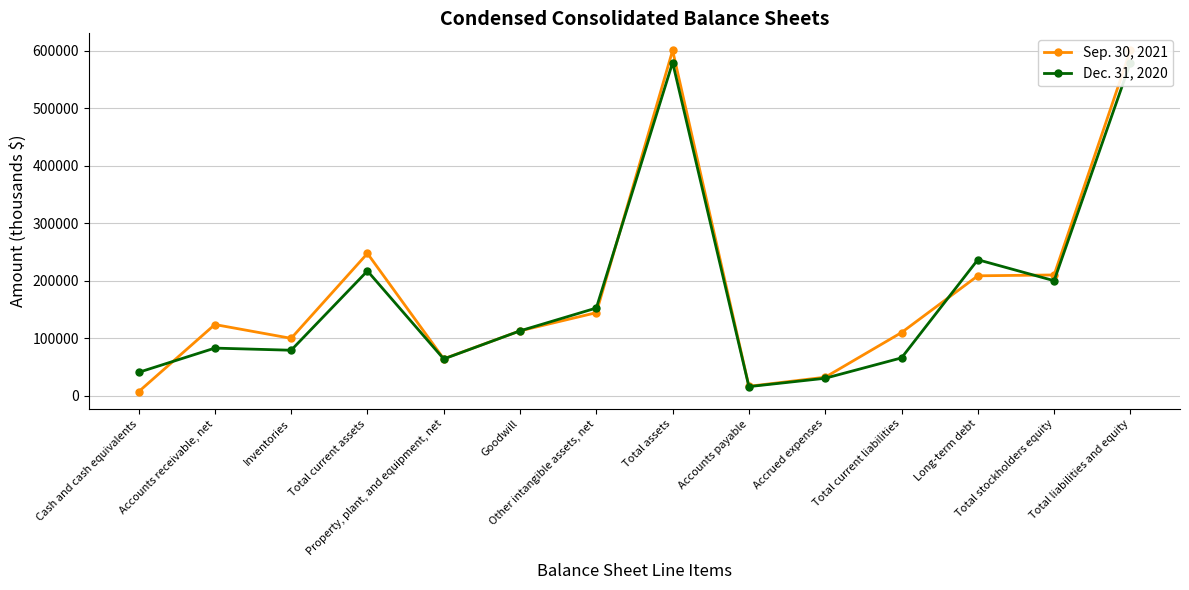

What position from the left is Accounts receivable, net?

2